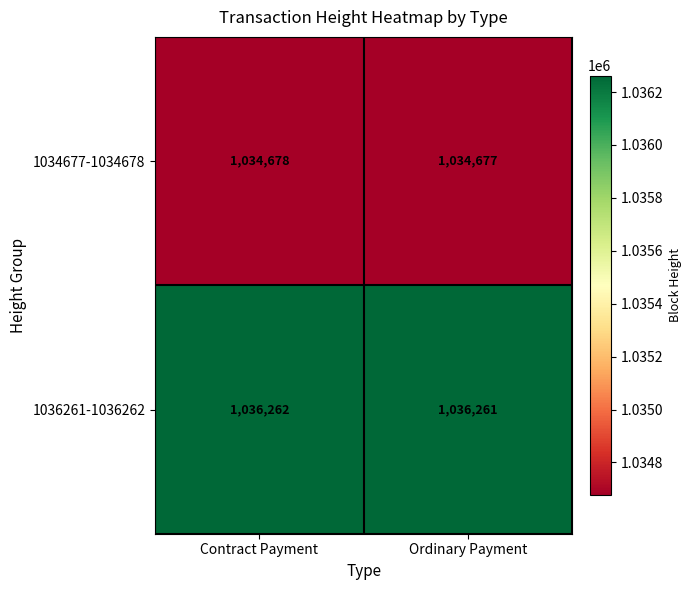

How many distinct data groups are displayed?

2